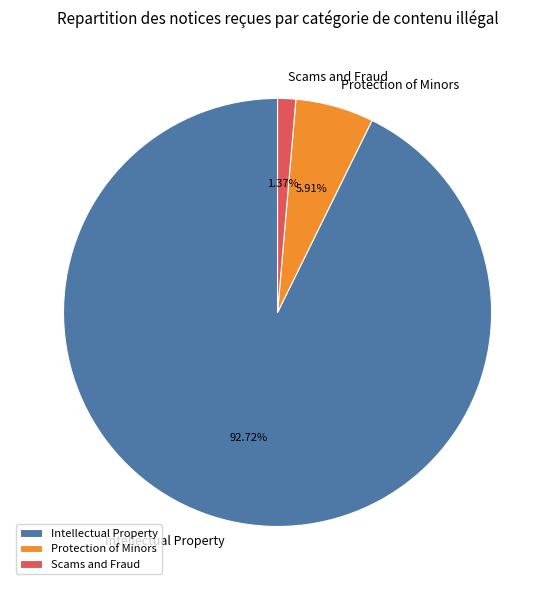

Is there any slice that represents more than half of the pie?

Yes